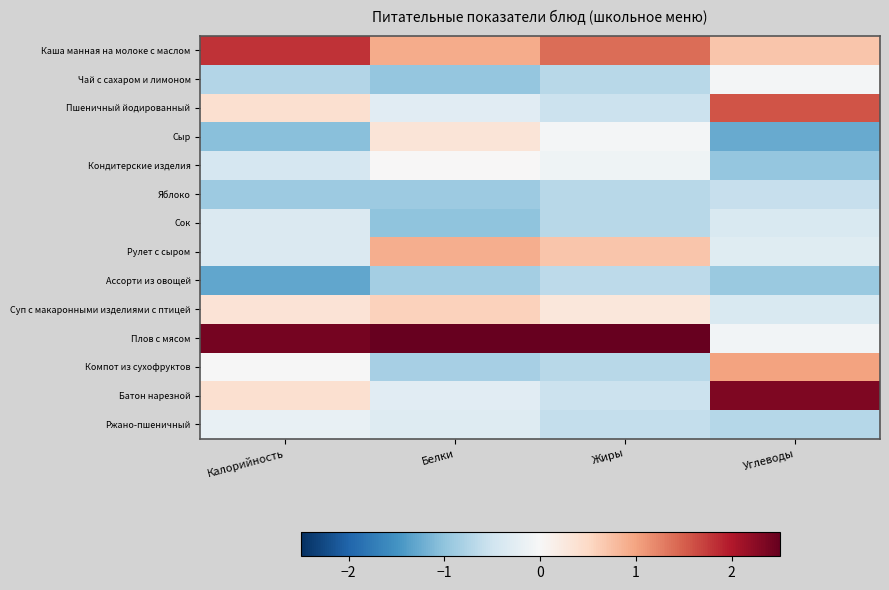

Reading left to right, extract all data points from this chart.

Каша манная на молоке с маслом: Калорийность=1.8	Белки=0.9	Жиры=1.4	Углеводы=0.7
Чай с сахаром и лимоном: Калорийность=-0.7	Белки=-1.0	Жиры=-0.7	Углеводы=-0.1
Пшеничный йодированный: Калорийность=0.4	Белки=-0.3	Жиры=-0.5	Углеводы=1.6
Сыр: Калорийность=-1.1	Белки=0.3	Жиры=-0.0	Углеводы=-1.3
Кондитерские изделия: Калорийность=-0.4	Белки=0.0	Жиры=-0.1	Углеводы=-1.0
Яблоко: Калорийность=-0.9	Белки=-0.9	Жиры=-0.7	Углеводы=-0.6
Сок: Калорийность=-0.4	Белки=-1.0	Жиры=-0.7	Углеводы=-0.4
Рулет с сыром: Калорийность=-0.4	Белки=0.9	Жиры=0.7	Углеводы=-0.3
Ассорти из овощей: Калорийность=-1.3	Белки=-0.9	Жиры=-0.7	Углеводы=-0.9
Суп с макаронными изделиями с птицей: Калорийность=0.3	Белки=0.6	Жиры=0.3	Углеводы=-0.4
Плов с мясом: Калорийность=2.4	Белки=2.7	Жиры=2.9	Углеводы=-0.1
Компот из сухофруктов: Калорийность=-0.0	Белки=-0.8	Жиры=-0.7	Углеводы=1.0
Батон нарезной: Калорийность=0.4	Белки=-0.3	Жиры=-0.5	Углеводы=2.3
Ржано-пшеничный: Калорийность=-0.2	Белки=-0.3	Жиры=-0.6	Углеводы=-0.7